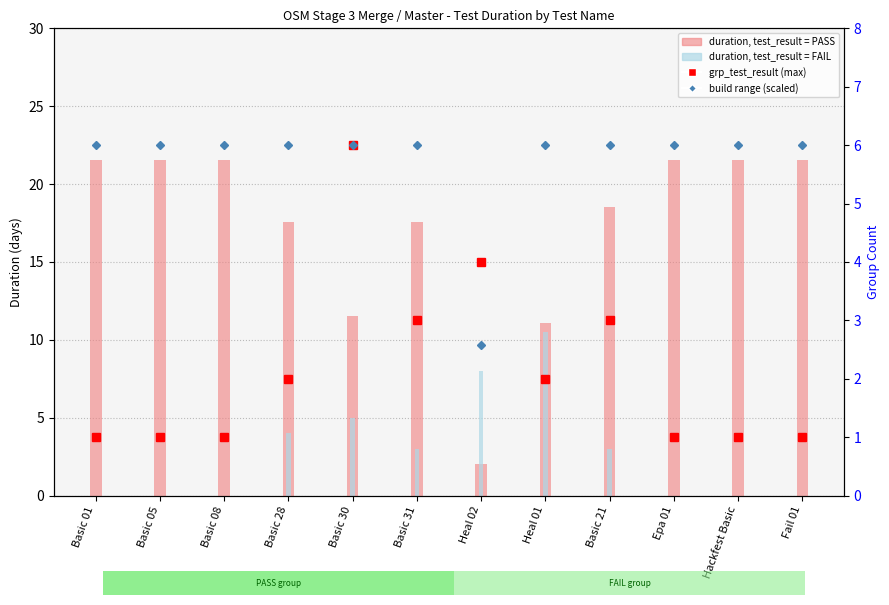

Count the build range (scaled) values in the range 6 to 7.

11